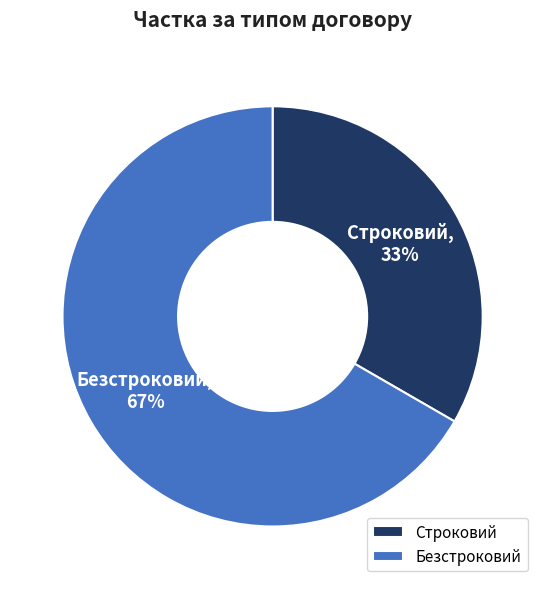

Do Безстроковий and Строковий together represent more than half of the pie?

Yes